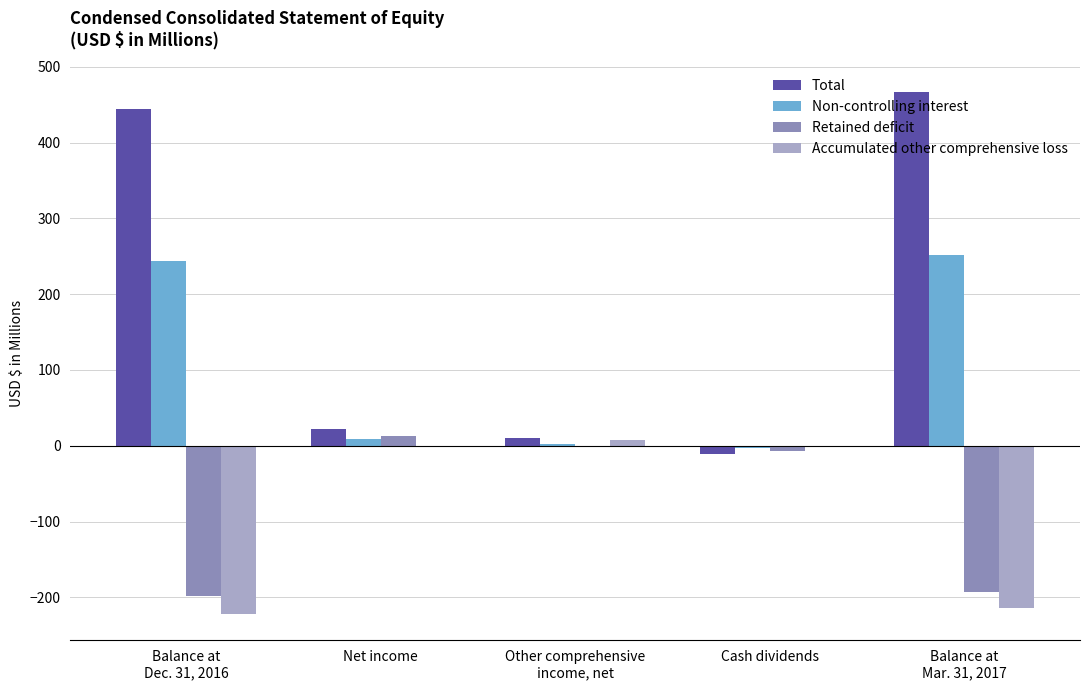

What is the sum of all Total values?

932.4